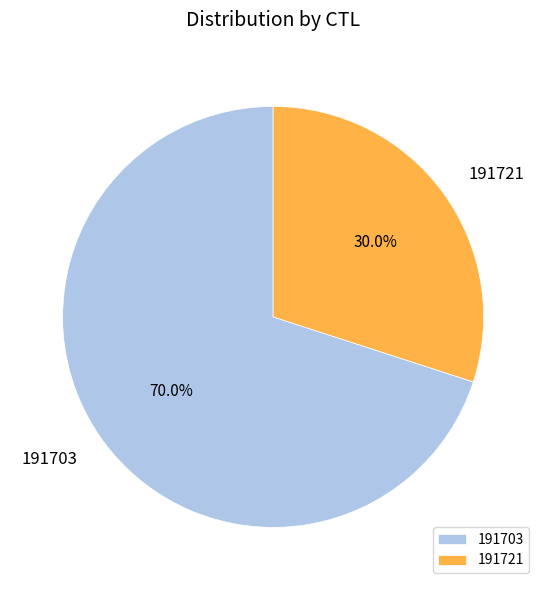

Approximately how many times larger is the value at 191703 compared to 191721?

2.3